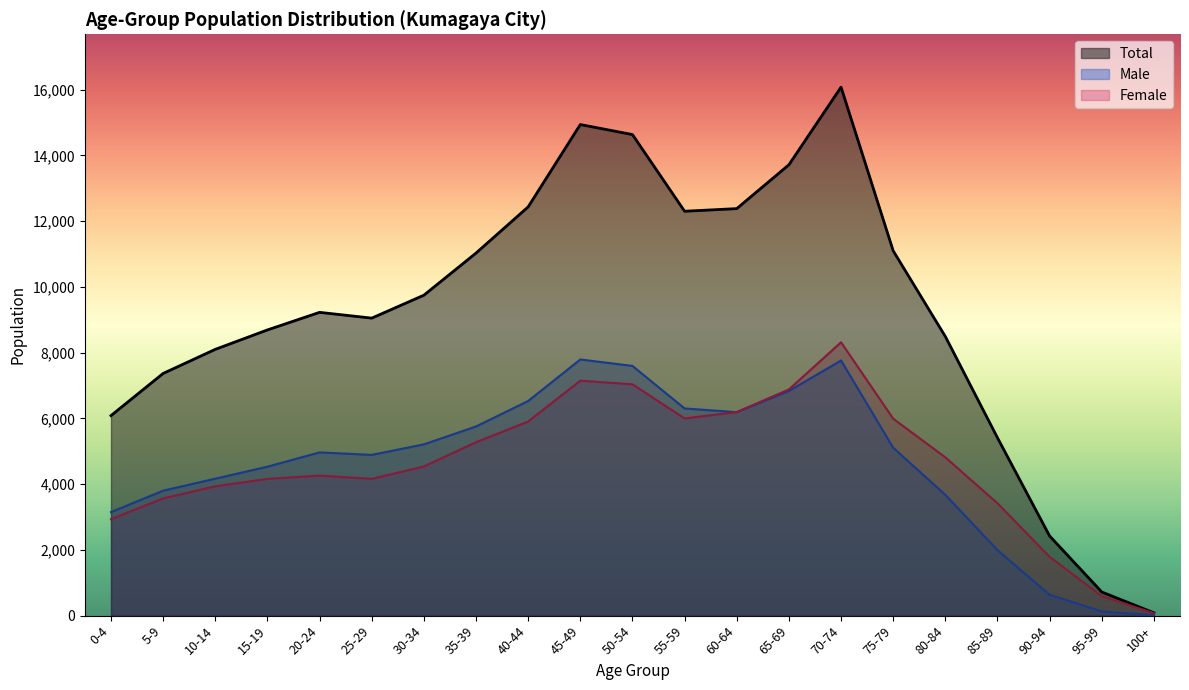

The Female 0-4 series shows 2473 at 25-29. True or false?

False